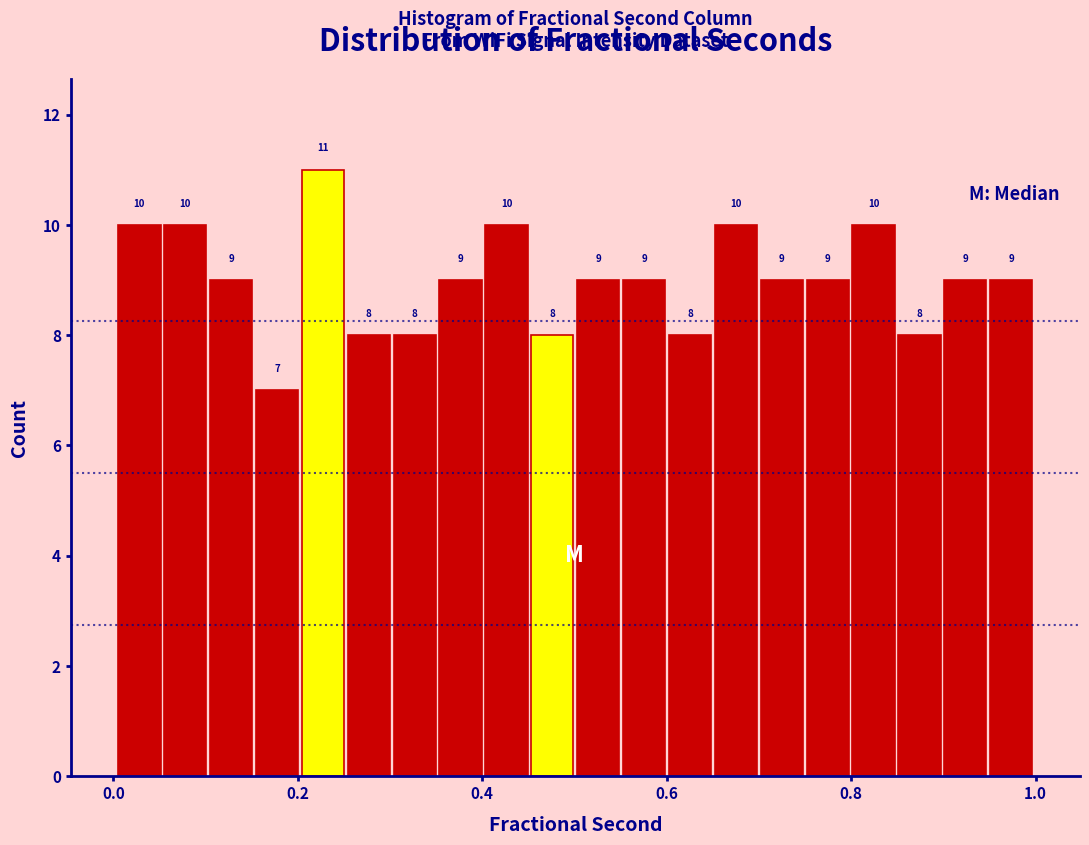

Read against the x-axis, roughly where is the centre of the tallest bar?

0.22